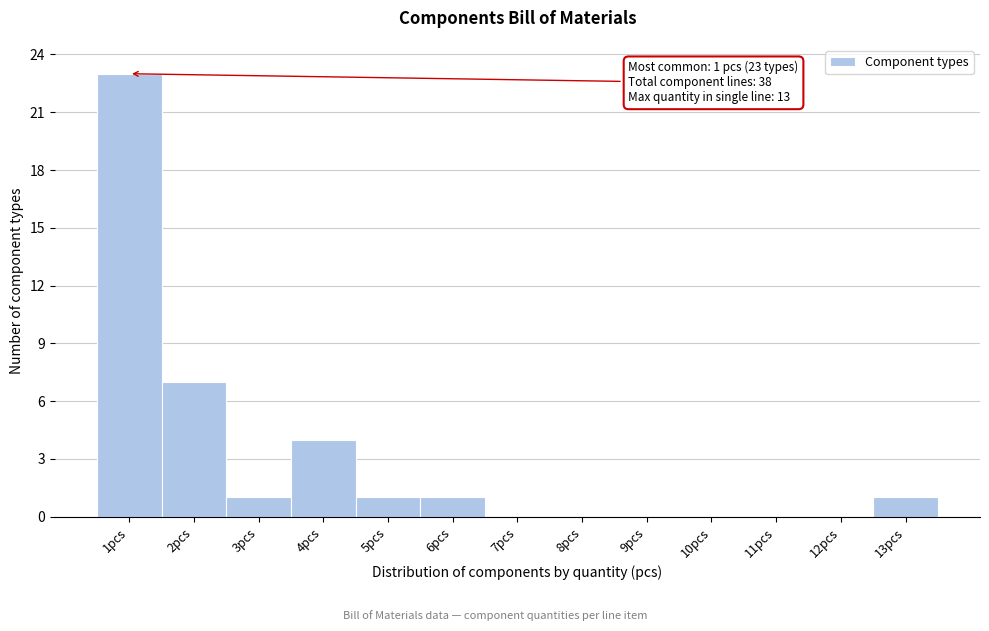

Over which range of the x-axis is the bar tallest?

0.5 to 1.5